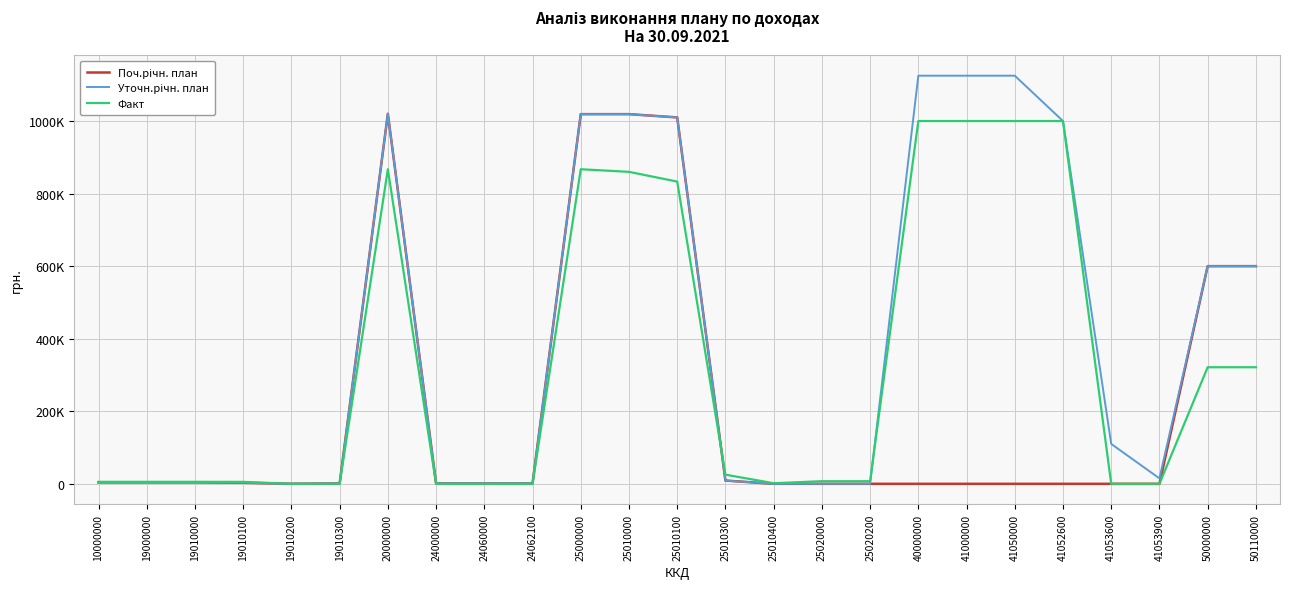

Does the chart display data point markers on the line(s)?

No